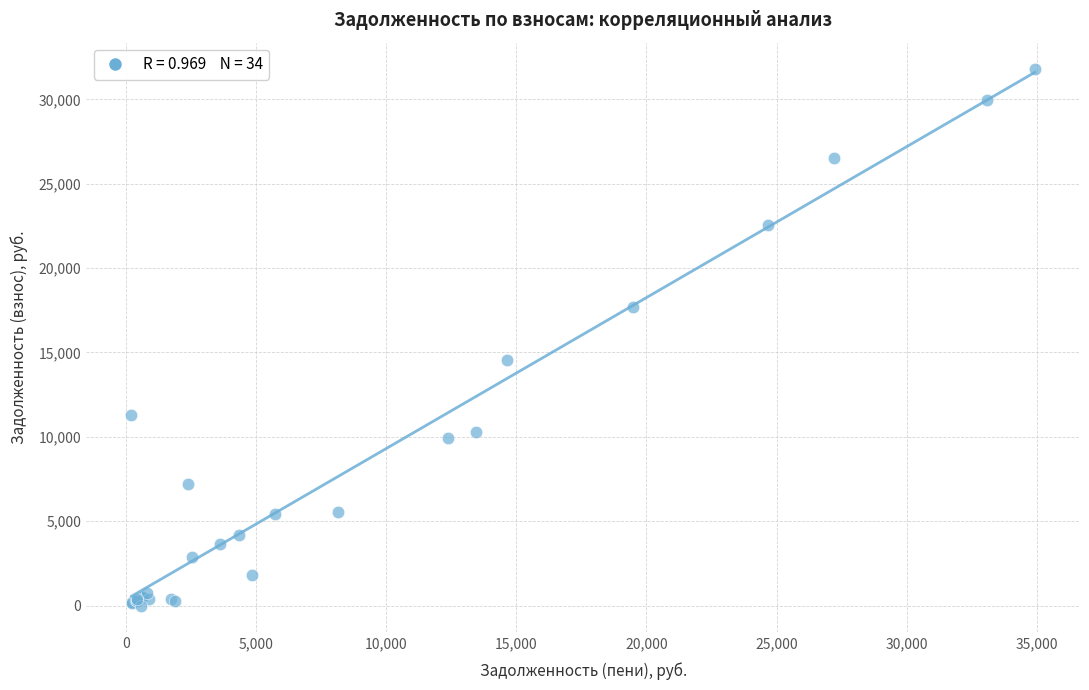

What Y value in the scatter plot is closest to 15886?

14566.9